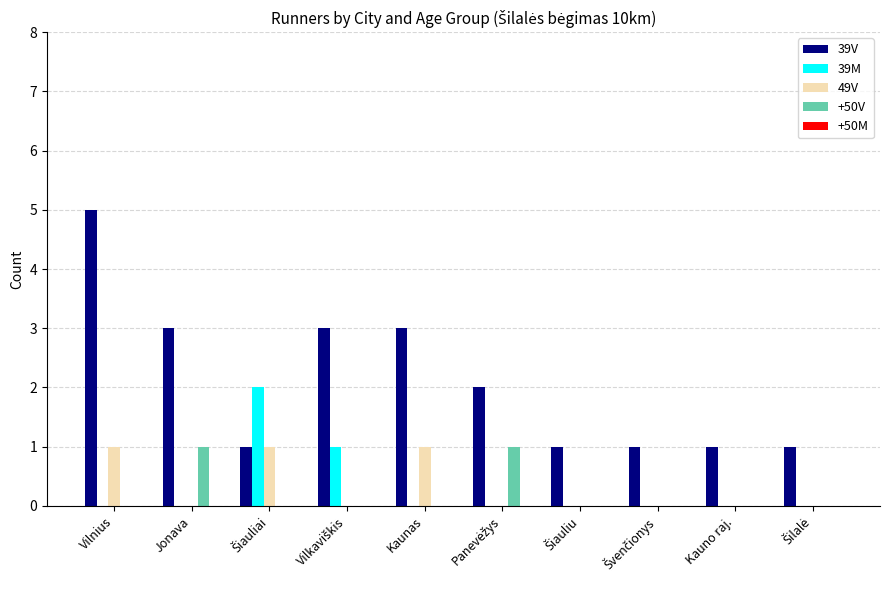

What is the greatest value displayed?

5